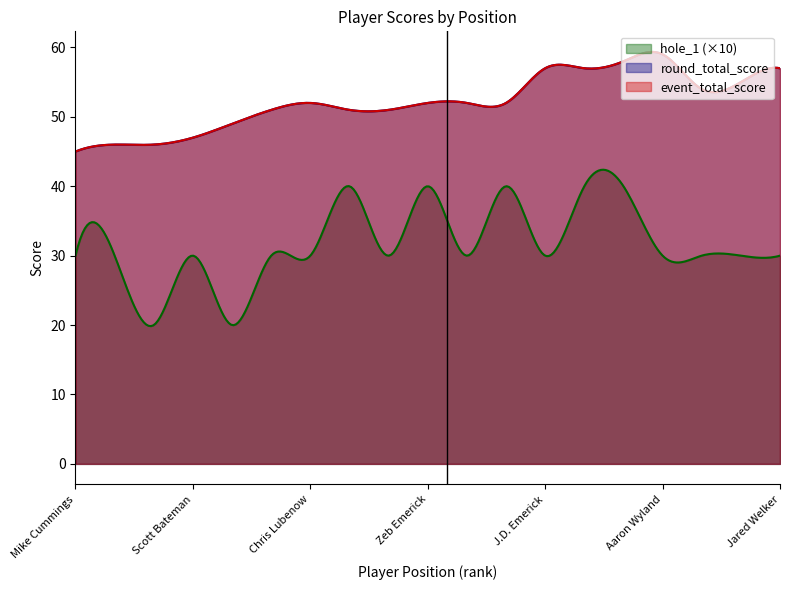

The value of event_total_score at 1 is 20. True or false?

False